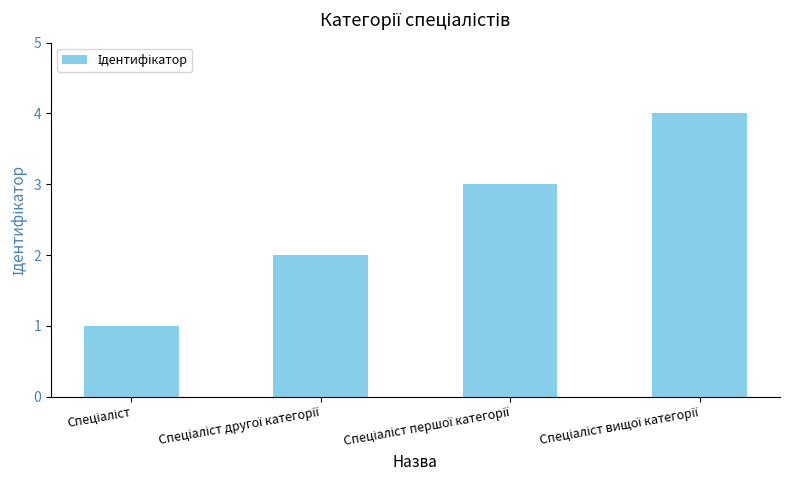

What is the minimum value shown in the chart?

1